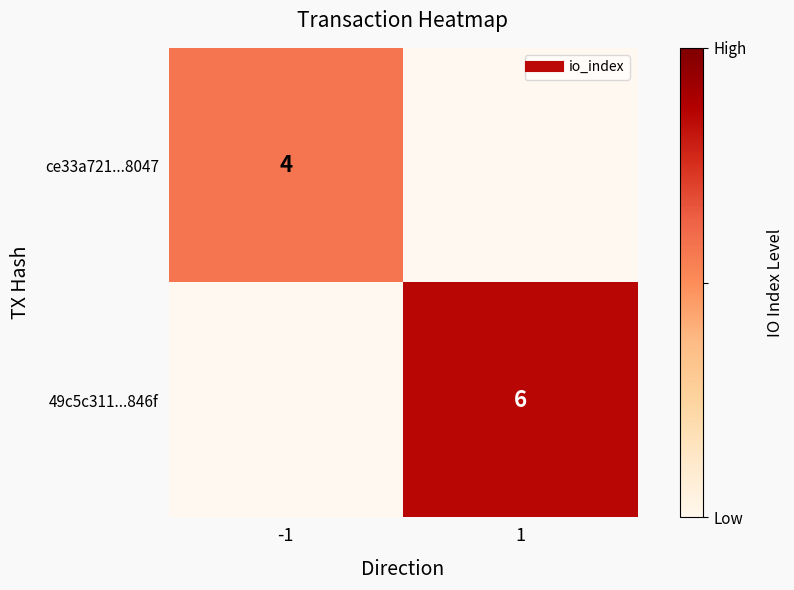

What is the approximate value of ce33a721...8047 at -1?

4.0